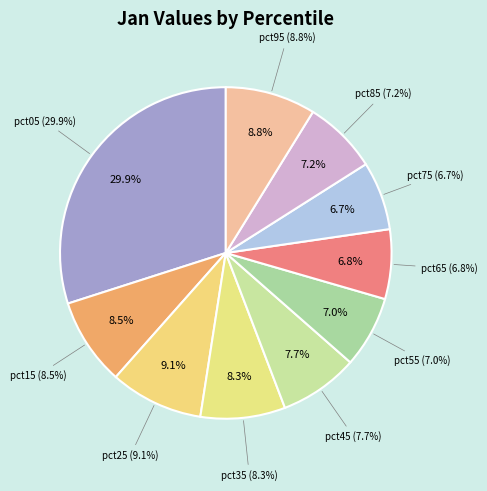

Which category has the biggest portion of the pie?

pct05